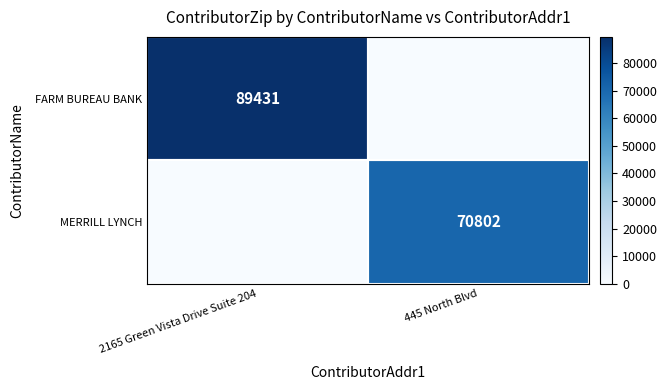

Is it true that FARM BUREAU BANK equals 89431 at 2165 Green Vista Drive Suite 204?

True